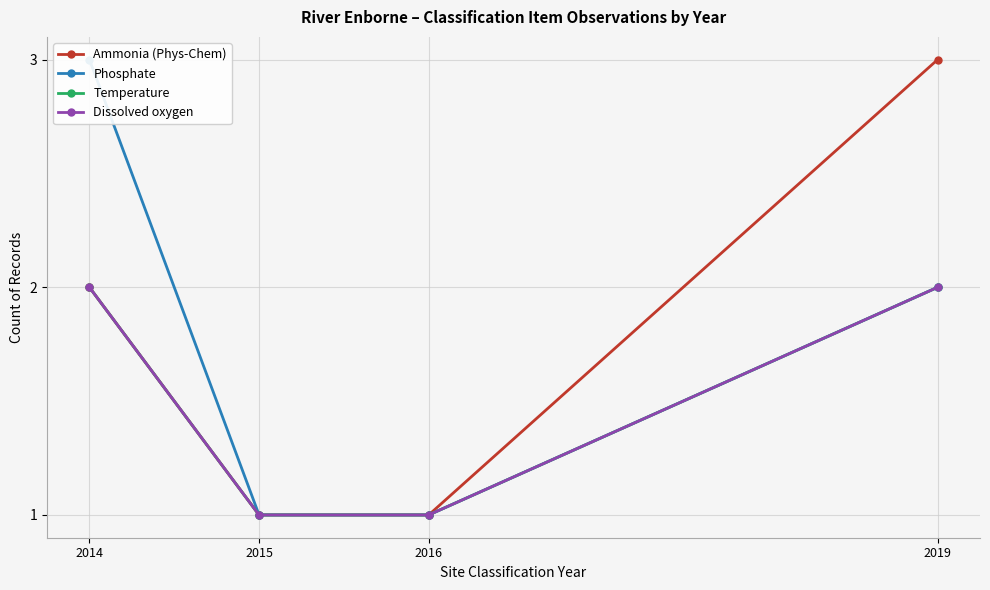

What value does the Dissolved oxygen series have at 2016?

1